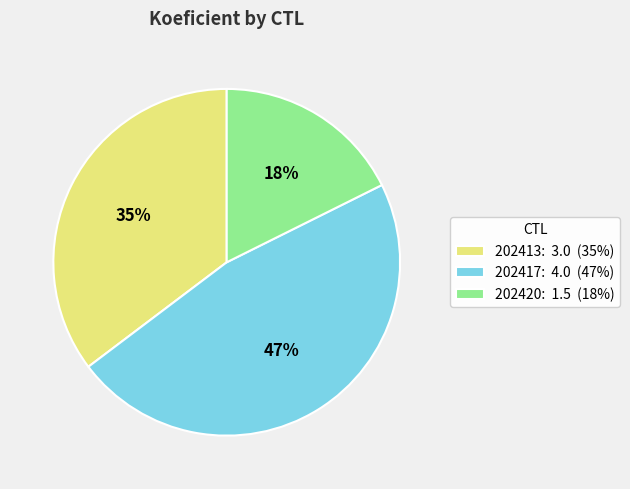

To the nearest percent, what percentage of the pie is 202413?

35%